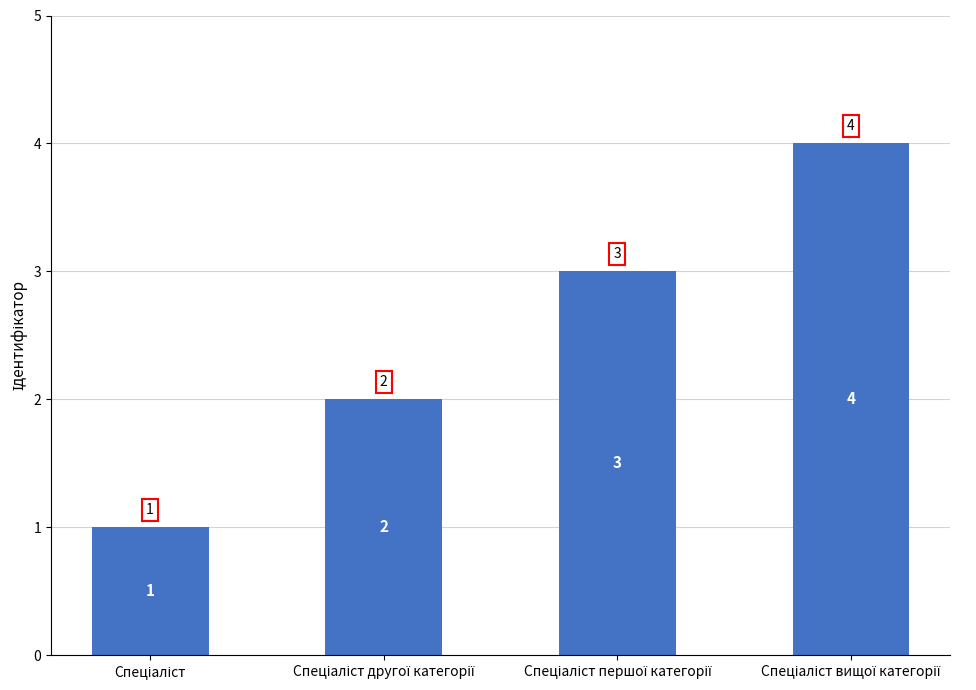

What is the maximum value shown in the chart?

4